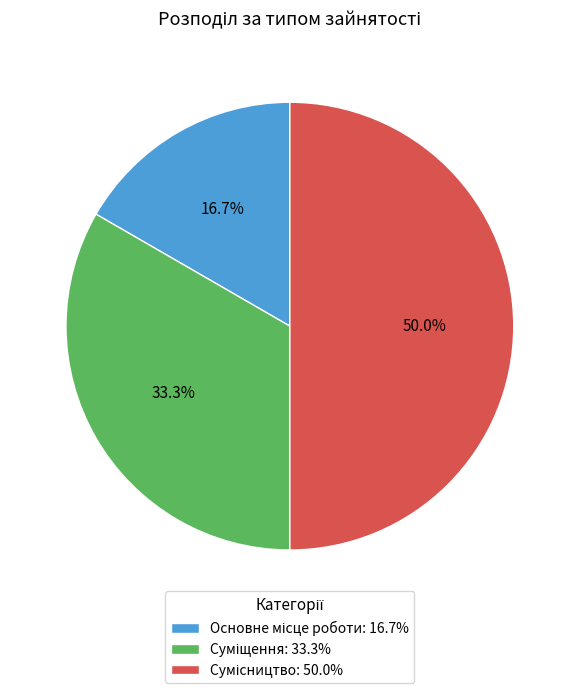

To the nearest percent, what portion does Суміщення represent?

33%